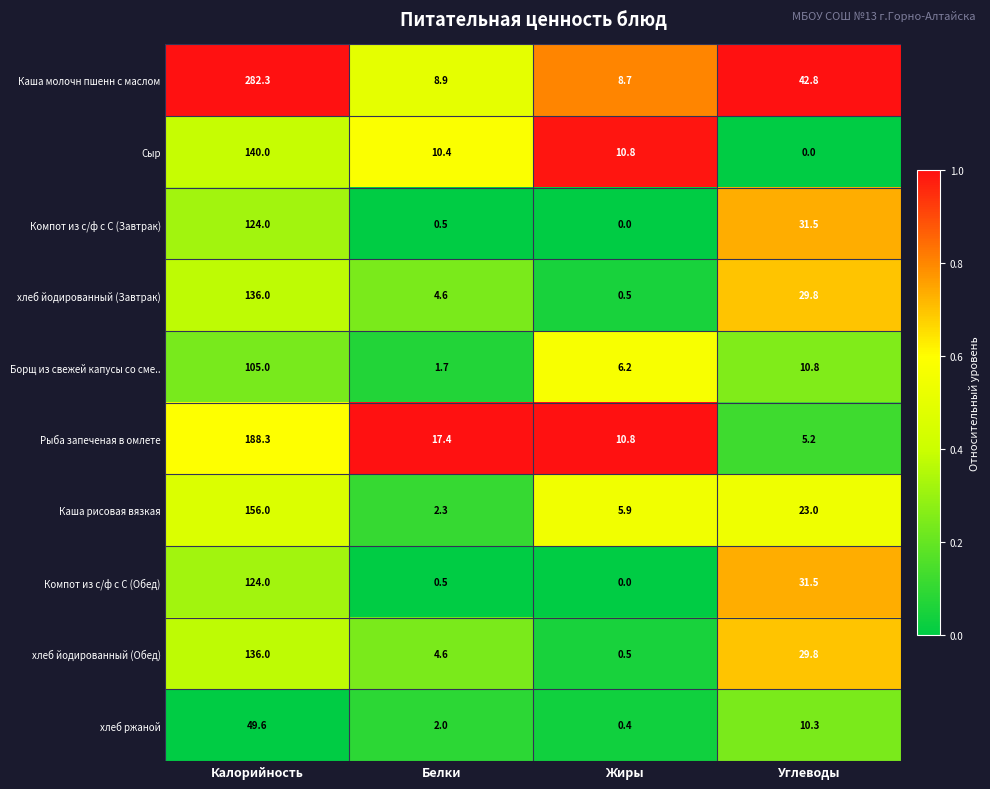

What is the total value across all series at Калорийность?

1441.2